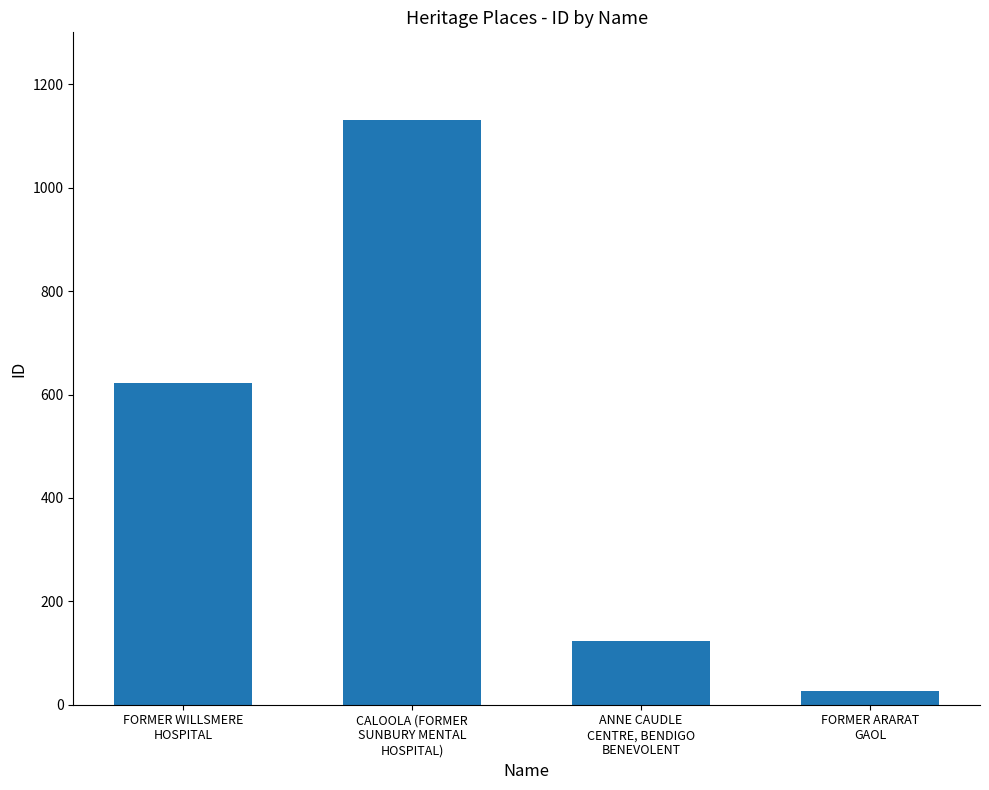

List the labels in order of value, largest first.

CALOOLA (FORMER
SUNBURY MENTAL
HOSPITAL), FORMER WILLSMERE
HOSPITAL, ANNE CAUDLE
CENTRE, BENDIGO
BENEVOLENT, FORMER ARARAT
GAOL